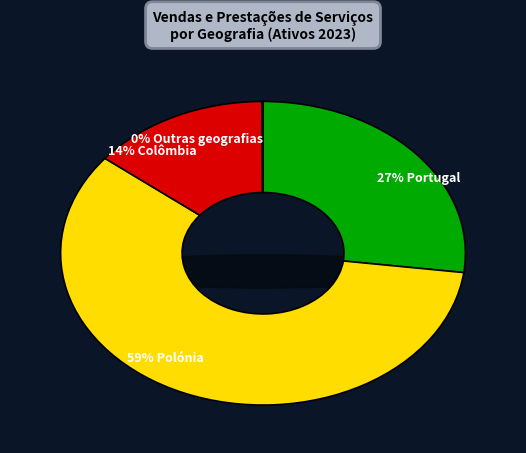

To the nearest percent, what is the difference between the largest and smallest slice percentages?

59%